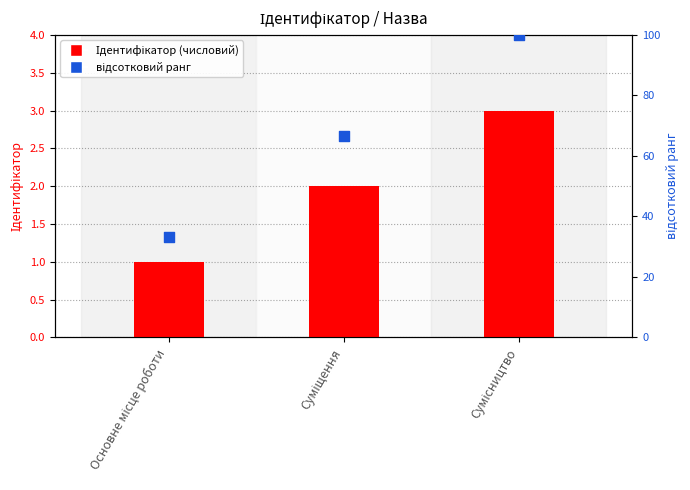

At how many categories does at least one series exceed 89?

1